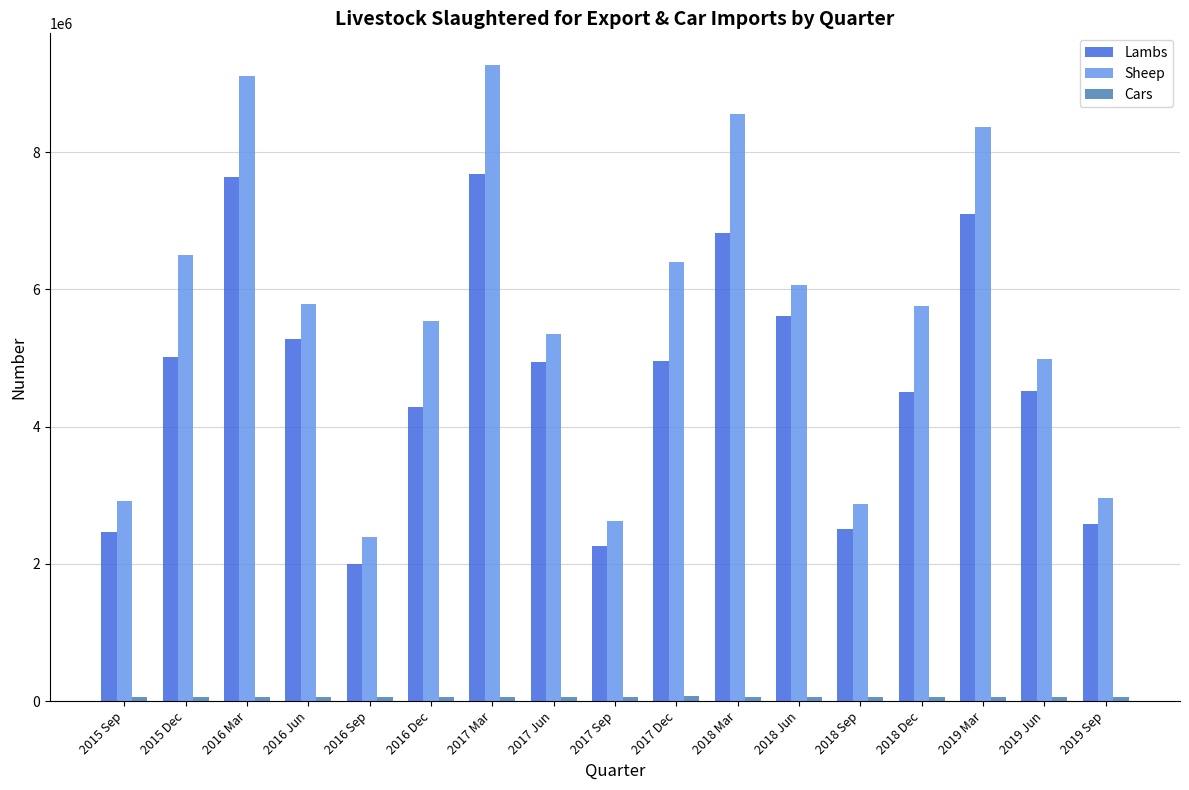

What is the label of the 16th bar from the left?

2019 Jun